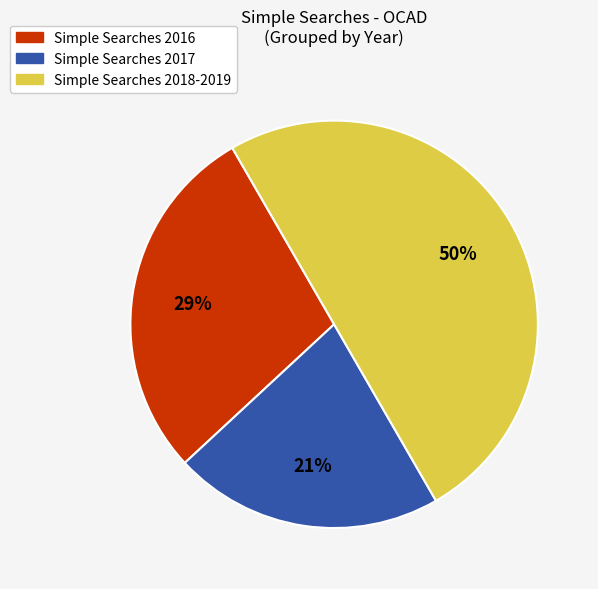

To the nearest percent, what is the difference between the largest and smallest slice percentages?

29%